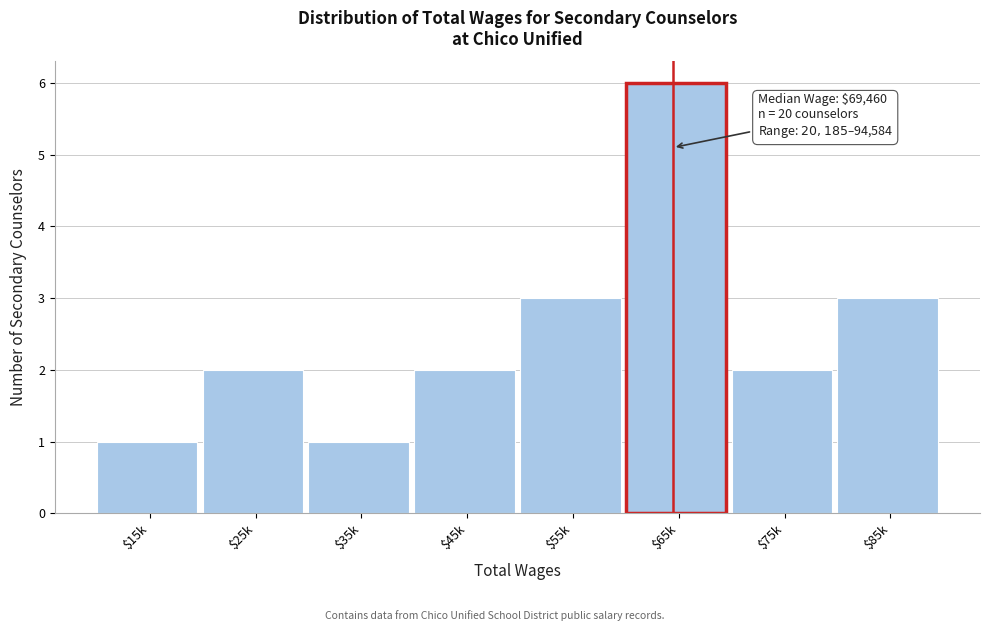

Reading right to left, what are all the values shown in this chart?

3	2	6	3	2	1	2	1